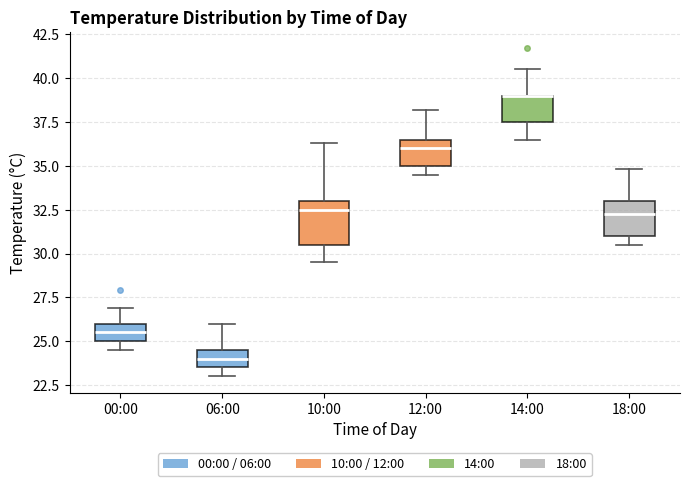

Which box is the tallest, from its lower edge to its upper edge?

10:00